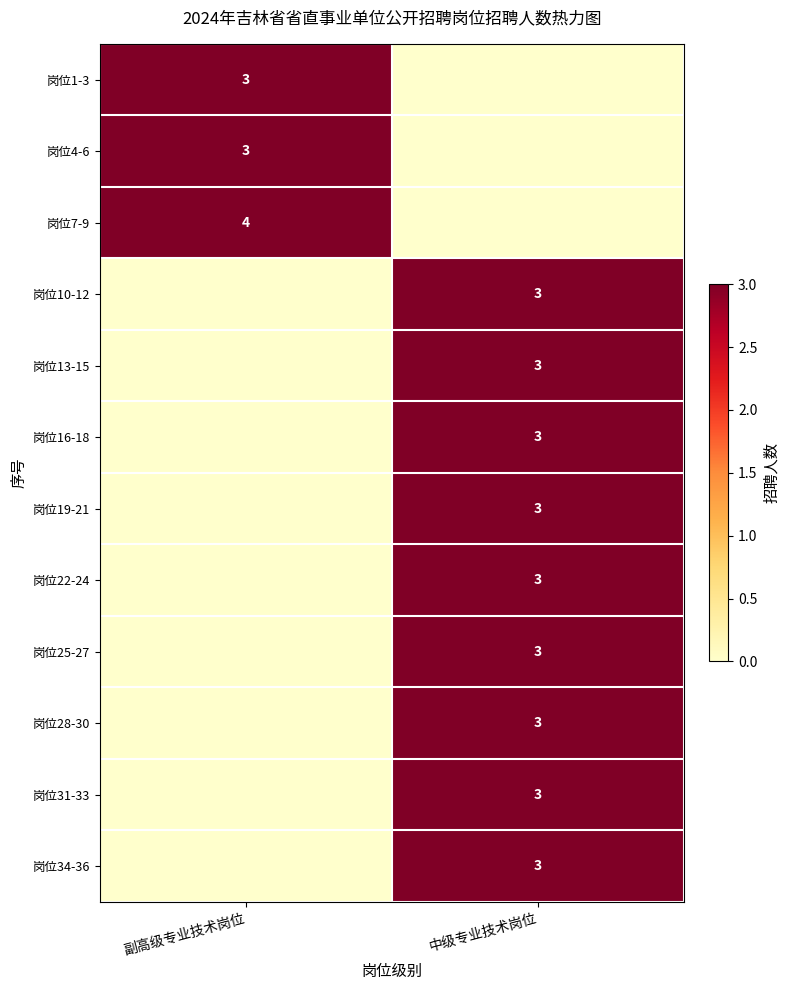

The 岗位4-6 series shows 3 at 副高级专业技术岗位. True or false?

True